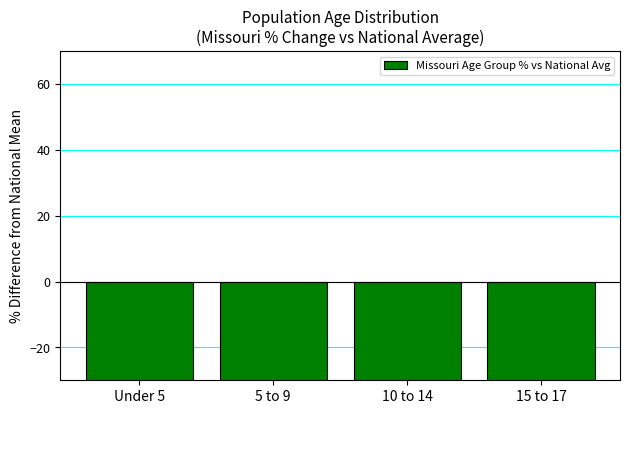

The chart shows a value of -21.1 at Under 5. True or false?

False